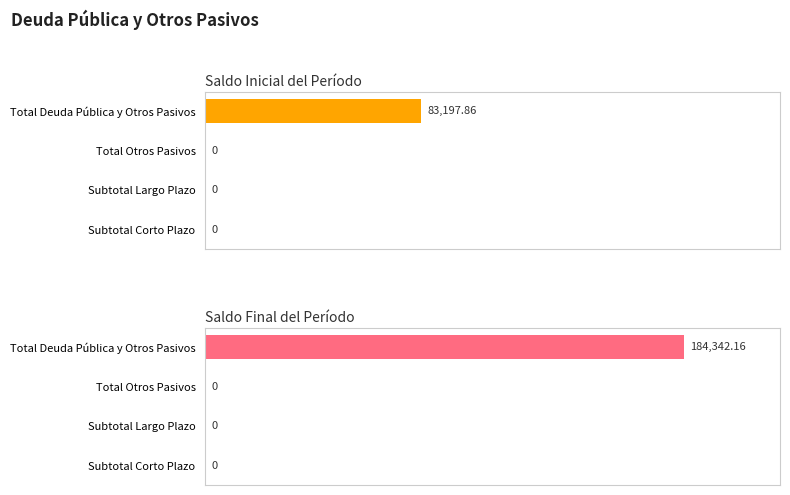

What is the average value of the Saldo Inicial del Período series?

20799.5